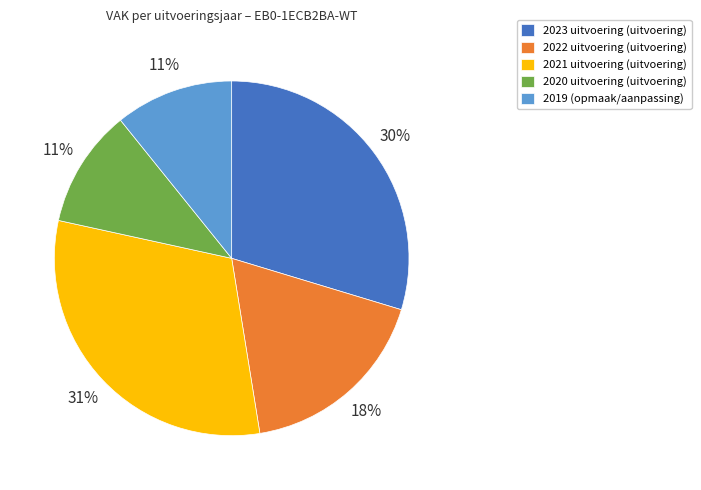

To the nearest percent, what percentage of the pie is 2021 uitvoering?

31%